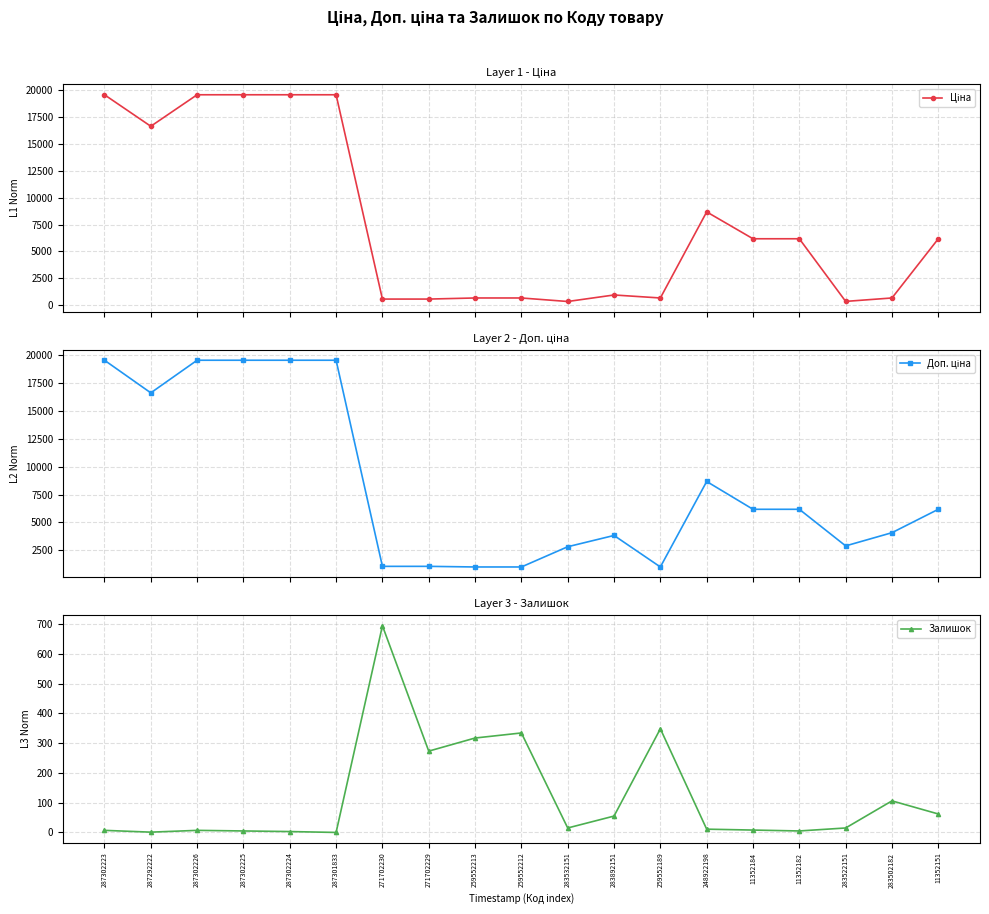

Rank the categories by Доп. ціна value from highest to lowest.

287302223, 287302226, 287302225, 287302224, 287301833, 287292222, 248922198, 11352184, 11352182, 11352151, 283502182, 283892151, 283522151, 283532151, 271702230, 271702229, 259552213, 259552212, 259552189